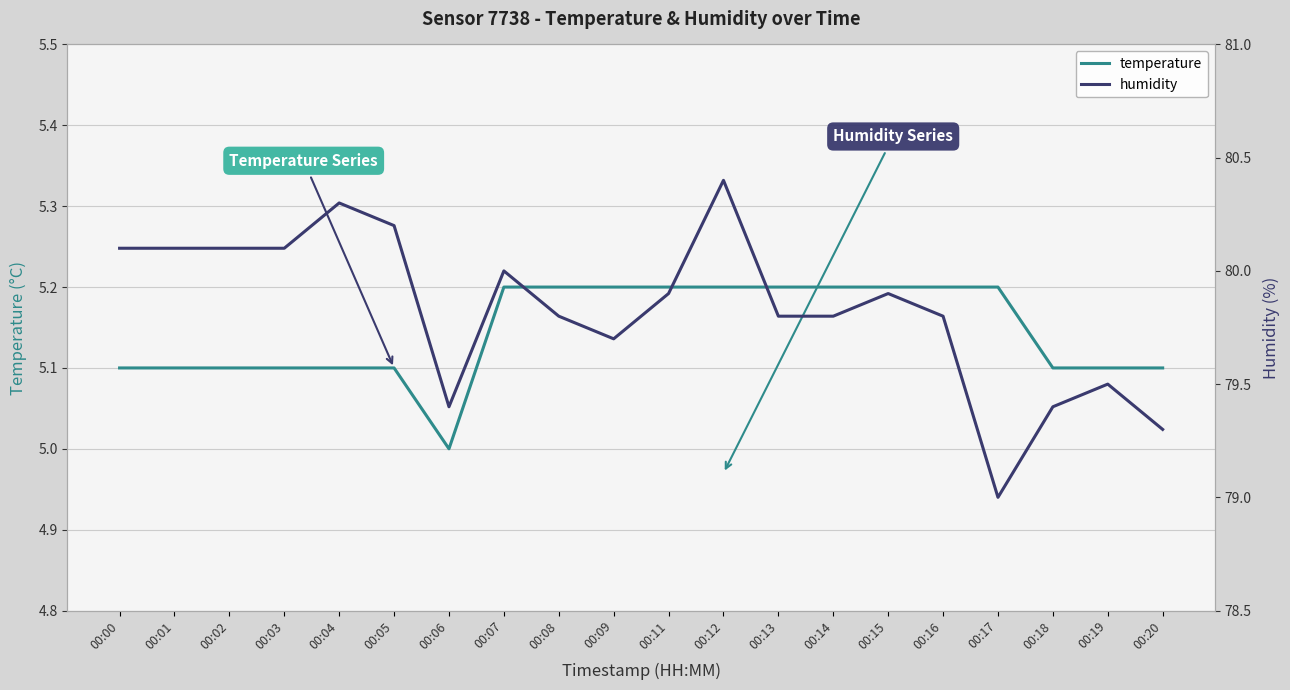

At which category does the chart reach its minimum across all series?

00:06